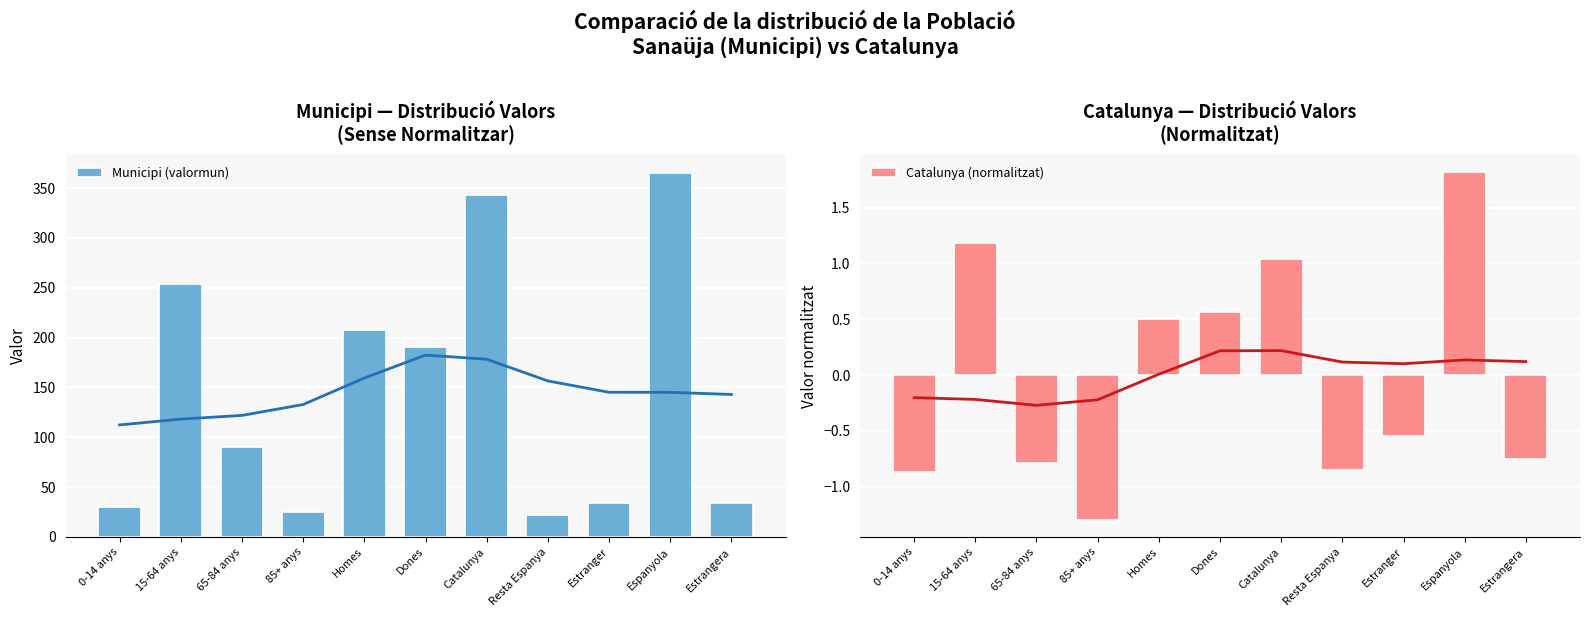

Reading left to right, list all the values displayed in this chart.

Municipi (valormun): 30.0	254.0	90.0	25.0	208.0	191.0	343.0	22.0	34.0	365.0	34.0
Catalunya (normalitzat): -0.9	1.2	-0.8	-1.3	0.5	0.6	1.0	-0.9	-0.5	1.8	-0.7